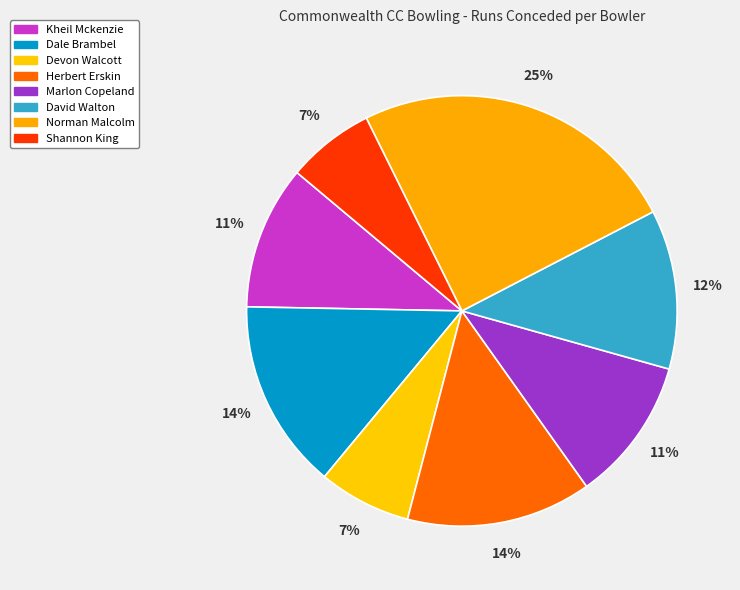

Does any single category account for the majority?

No